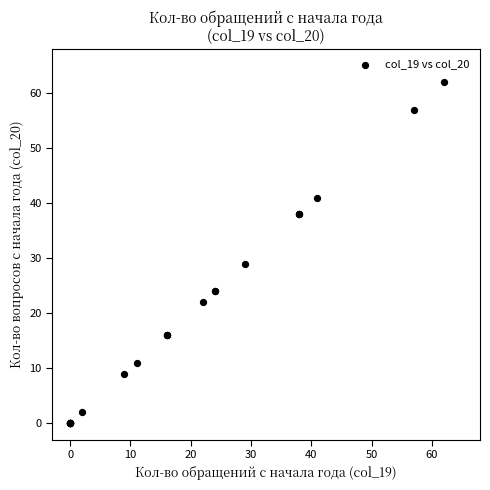

What Y value in the scatter plot is closest to 31?

29